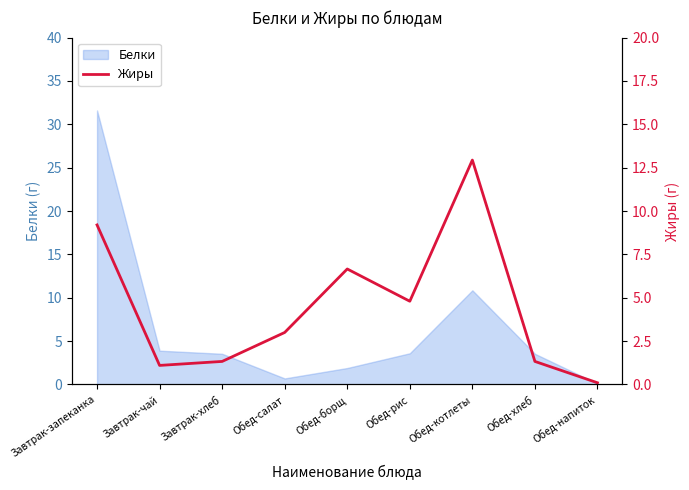

At which category does the data reach its first local valley?

Завтрак-чай